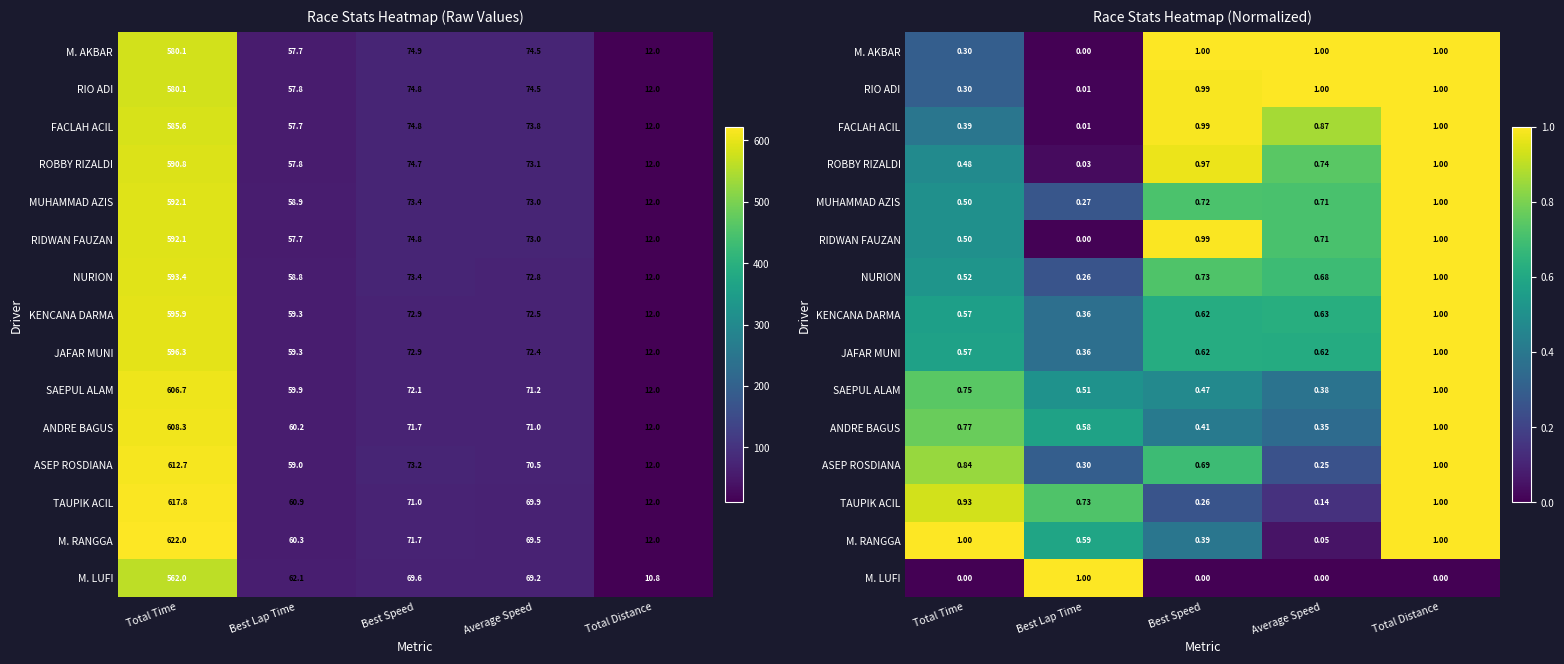

List the labels in order of ASEP ROSDIANA value, smallest first.

Average Speed, Best Lap Time, Best Speed, Total Time, Total Distance